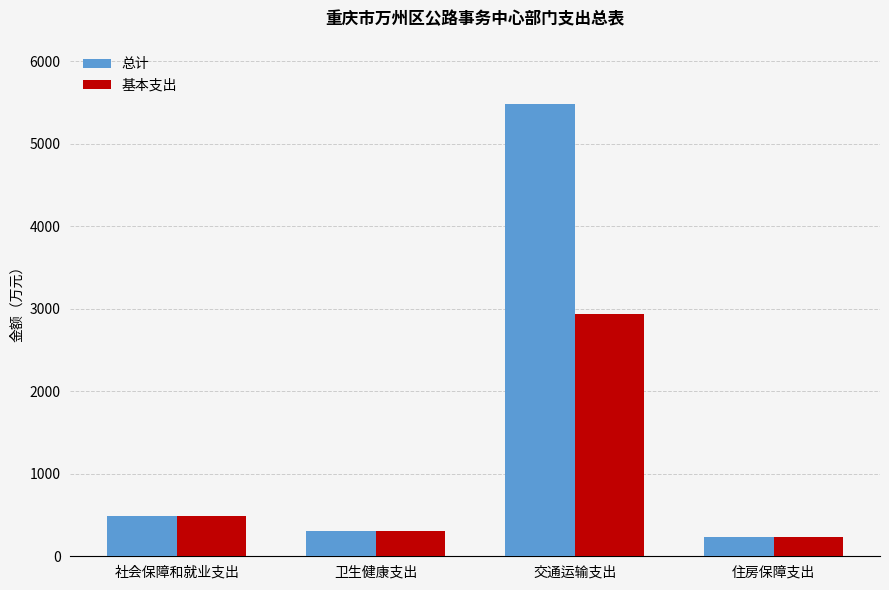

Which series has the largest range (max minus min)?

总计